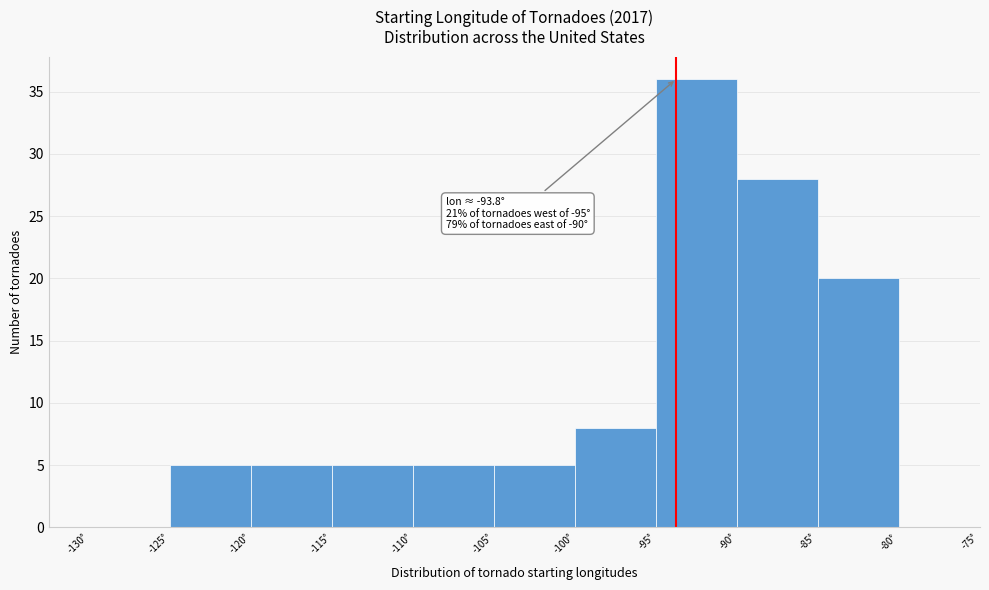

Which range on the x-axis has the tallest bar?

-95 to -90